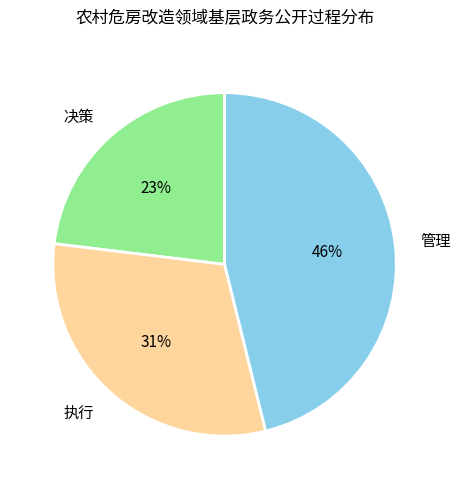

To the nearest percent, what is the difference between the largest and smallest slice percentages?

23%